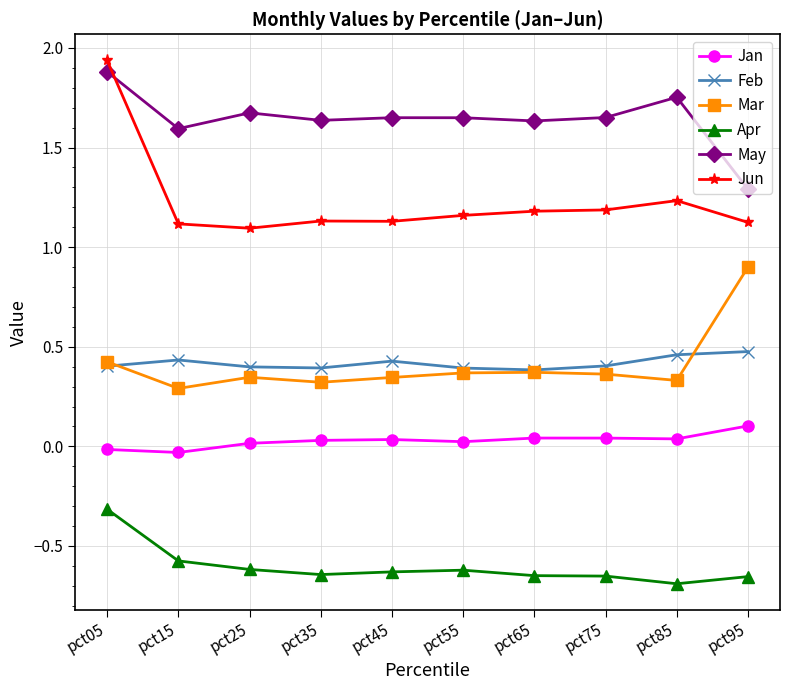

At which category does the chart reach its minimum across all series?

pct85